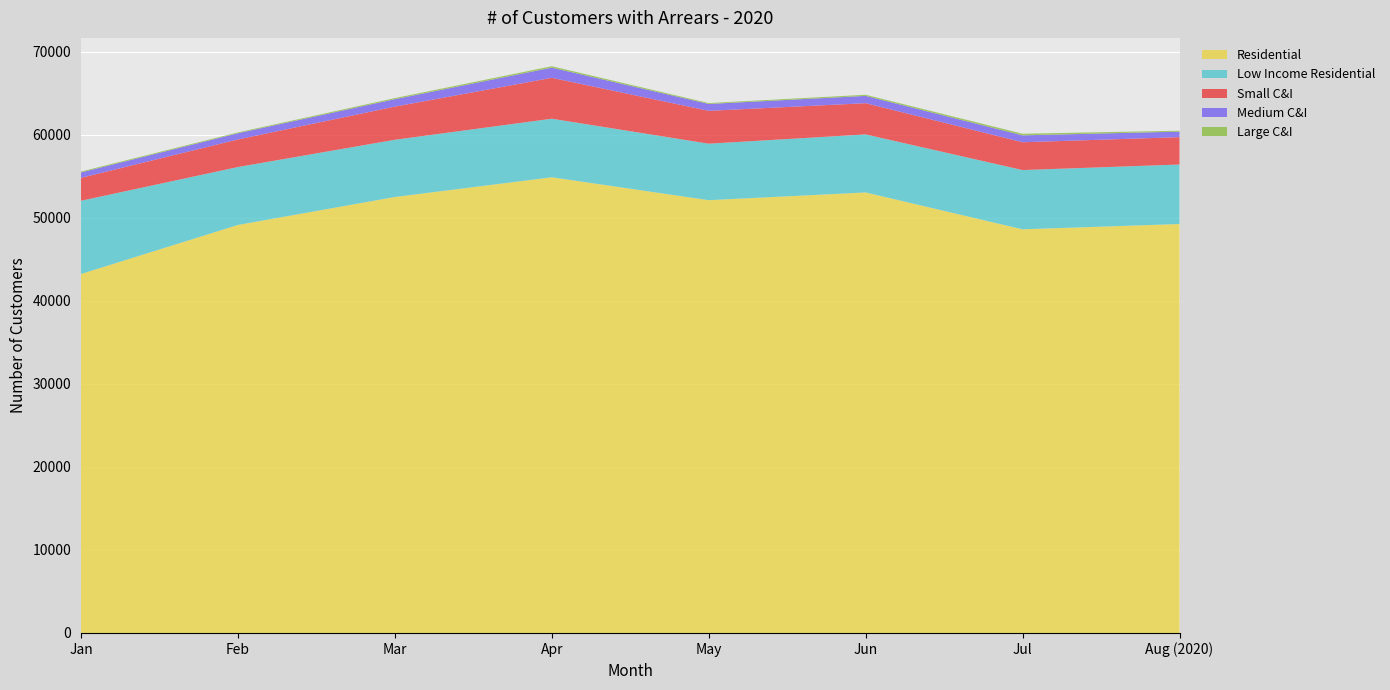

Reading left to right, extract all data points from this chart.

Residential: Jan=43218	Feb=49120	Mar=52486	Apr=54860	May=52102	Jun=53033	Jul=48594	Aug (2020)=49234
Low Income Residential: Jan=8814	Feb=6975	Mar=6890	Apr=7050	May=6801	Jun=6989	Jul=7134	Aug (2020)=7163
Small C&I: Jan=2759	Feb=3318	Mar=3990	Apr=4922	May=3956	Jun=3758	Jul=3347	Aug (2020)=3293
Medium C&I: Jan=653	Feb=750	Mar=895	Apr=1225	May=828	Jun=876	Jul=834	Aug (2020)=662
Large C&I: Jan=108	Feb=98	Mar=131	Apr=171	May=105	Jun=135	Jul=191	Aug (2020)=112